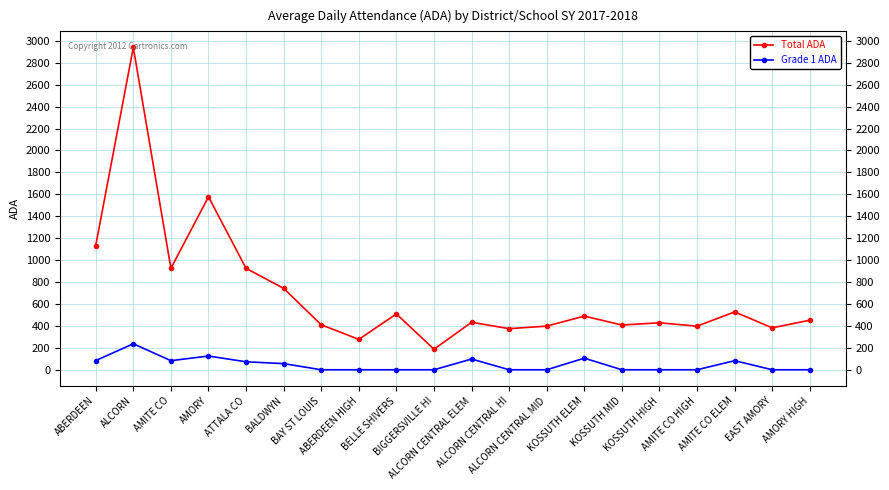

What is the label of the 12th point from the right?

BELLE SHIVERS